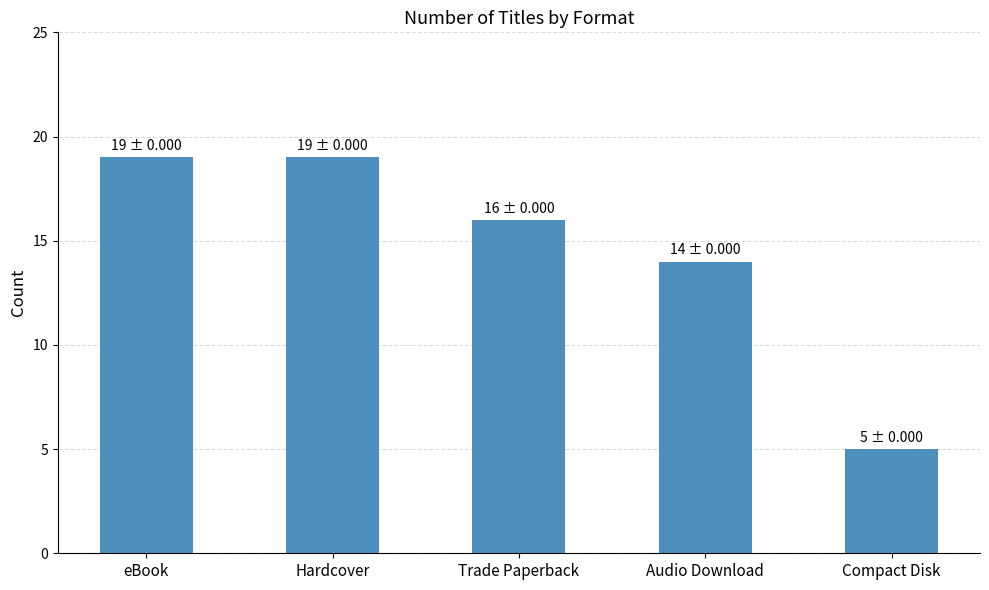

What is the sum of the values at Audio Download and Trade Paperback?

30